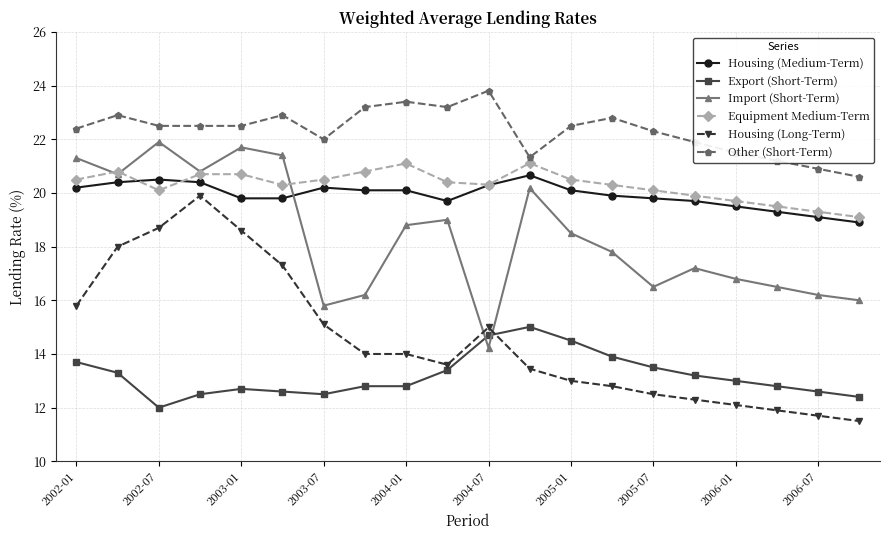

Which series has the largest range (max minus min)?

Housing (Long-Term)